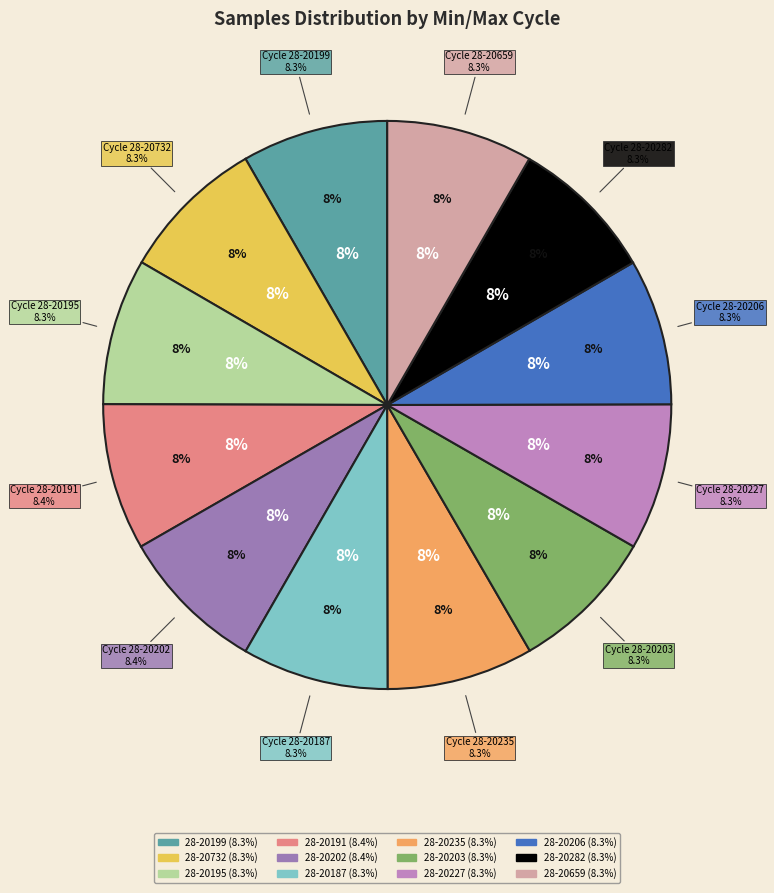

How many segments does this pie chart have?

12